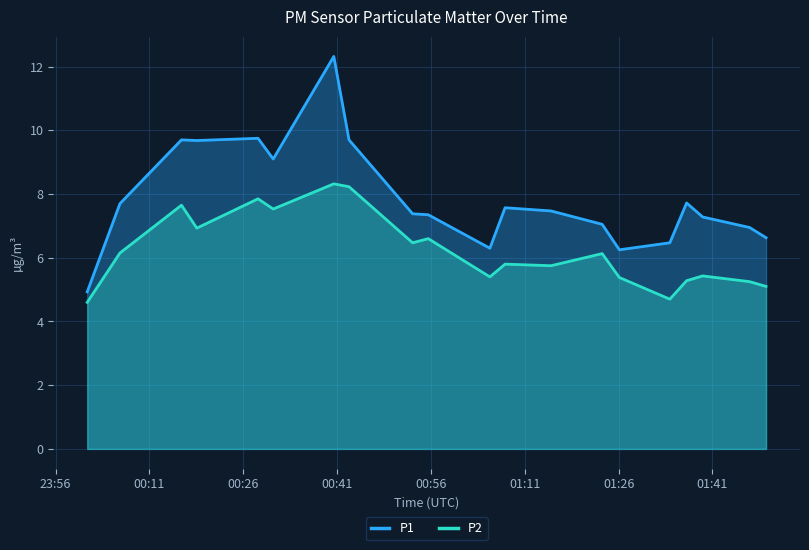

True or false: P1 and P2 intersect in this chart.

False